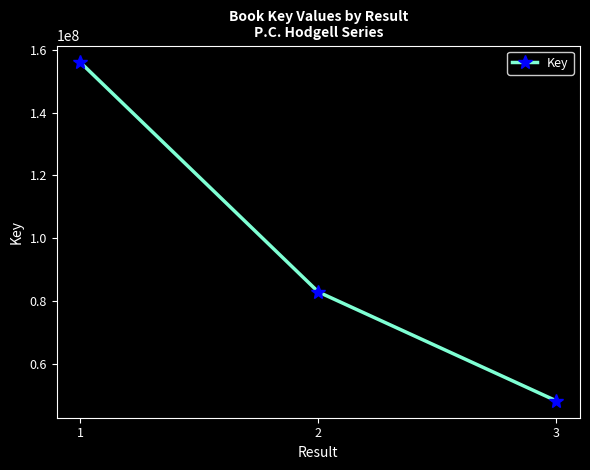

Does the chart have visible grid lines?

No